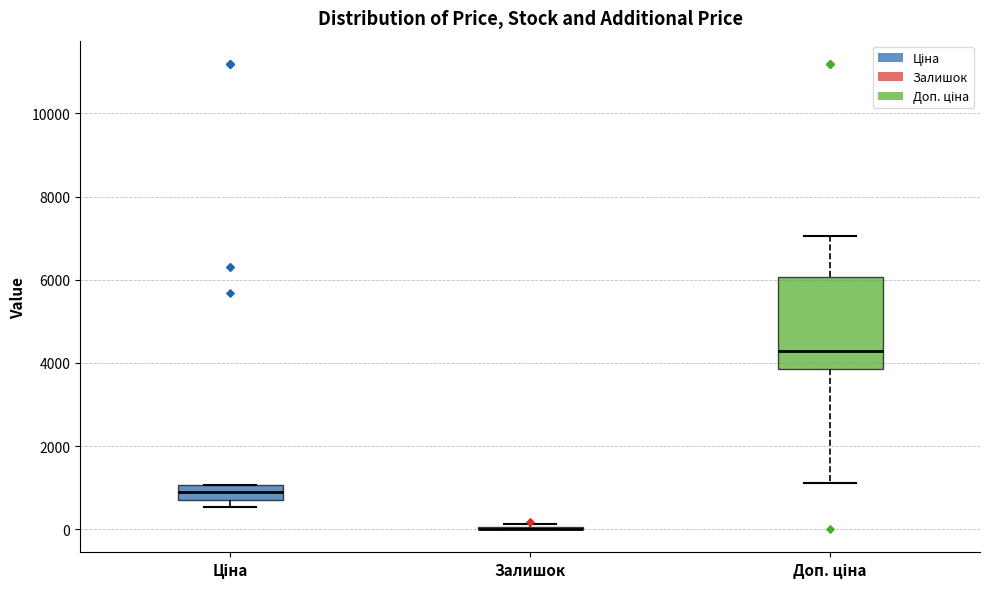

Where is the lower edge of the box for Ціна on the y-axis? The values are not printed on the chart, so give them approximately, as read against the axis.

600